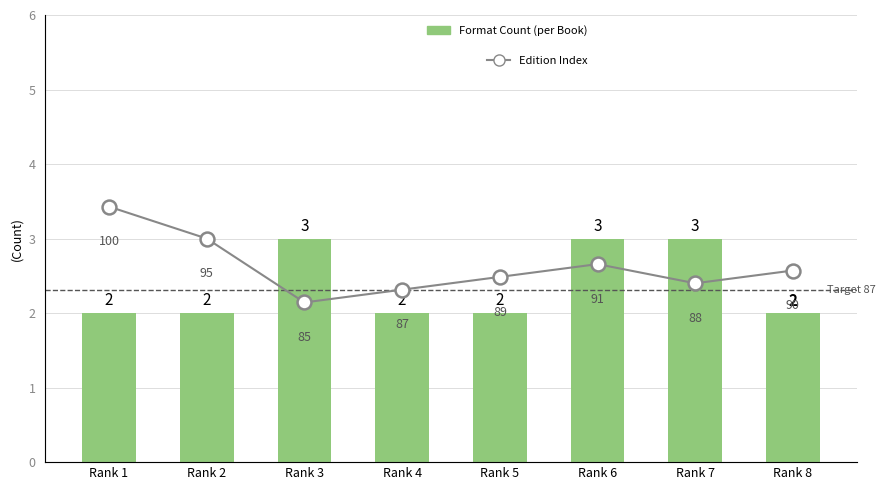

Which has a higher value, Rank 5 or Rank 4?

Rank 5